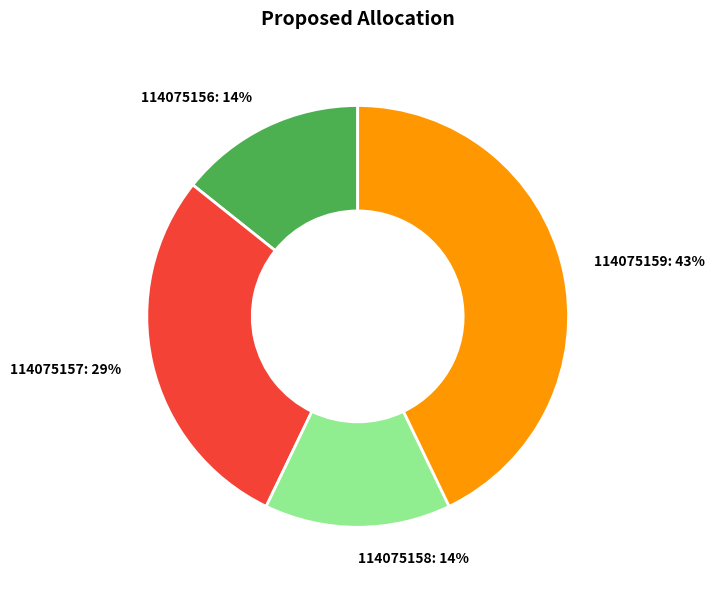

Count the number of slices in the pie.

4